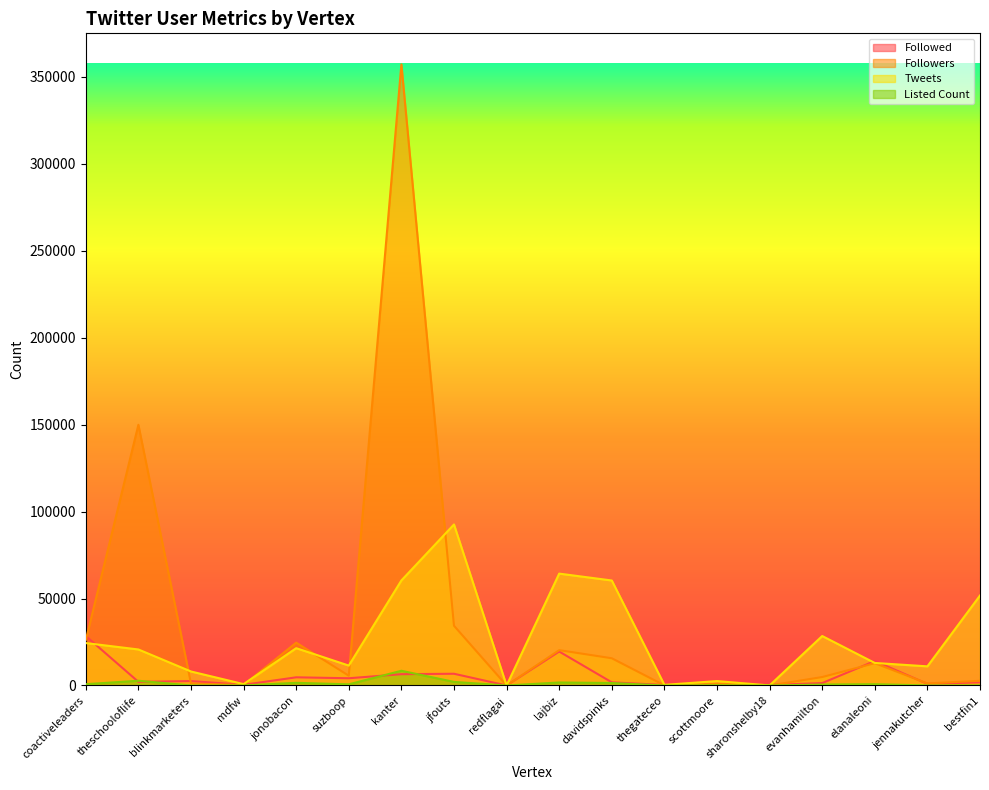

List the series in order of their peak value, lowest first.

Listed Count, Followed, Tweets, Followers